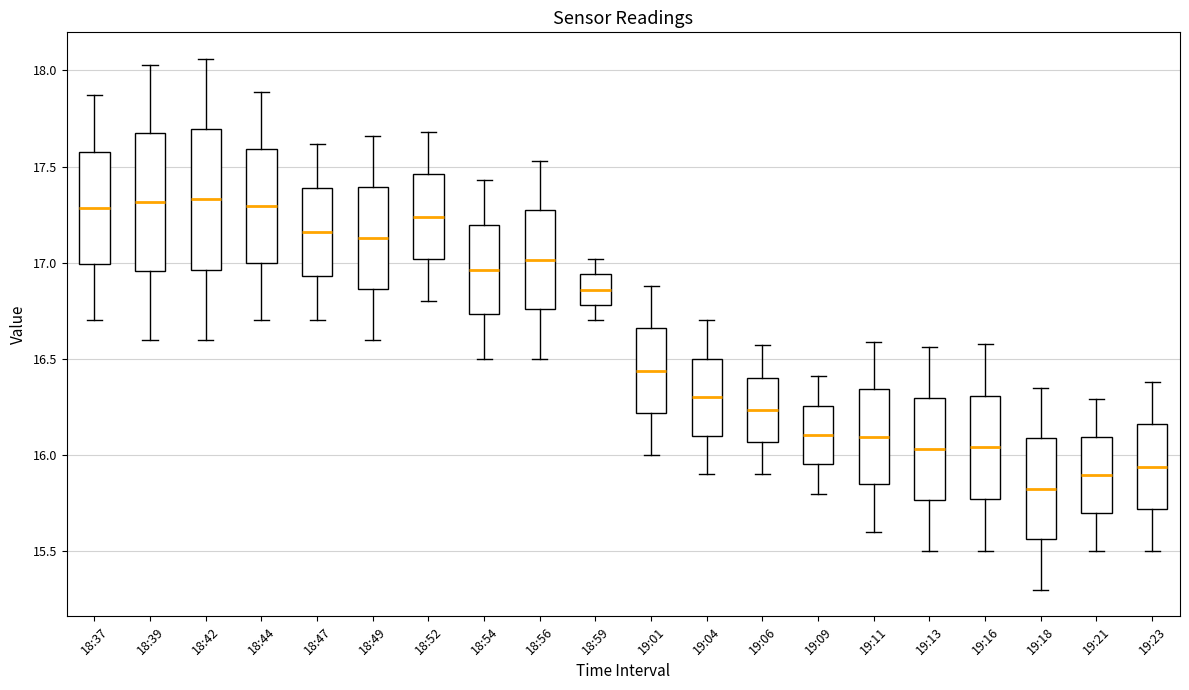

Reading left to right, transcribe this box plot: for each box, give where its median line is, the range the box spans, and where its two whiskers end, as read against the y-axis. The values are not printed on the chart, so give them approximately, as read against the axis.

18:37: median 17.30, box 17.00 to 17.60, whiskers 16.70 to 17.85
18:39: median 17.30, box 16.95 to 17.65, whiskers 16.60 to 18.05
18:42: median 17.35, box 16.95 to 17.70, whiskers 16.60 to 18.05
18:44: median 17.30, box 17.00 to 17.60, whiskers 16.70 to 17.90
18:47: median 17.15, box 16.95 to 17.40, whiskers 16.70 to 17.60
18:49: median 17.15, box 16.85 to 17.40, whiskers 16.60 to 17.65
18:52: median 17.25, box 17.00 to 17.45, whiskers 16.80 to 17.70
18:54: median 16.95, box 16.75 to 17.20, whiskers 16.50 to 17.45
18:56: median 17.00, box 16.75 to 17.25, whiskers 16.50 to 17.55
18:59: median 16.85, box 16.80 to 16.95, whiskers 16.70 to 17.00
19:01: median 16.45, box 16.20 to 16.65, whiskers 16.00 to 16.90
19:04: median 16.30, box 16.10 to 16.50, whiskers 15.90 to 16.70
19:06: median 16.25, box 16.05 to 16.40, whiskers 15.90 to 16.55
19:09: median 16.10, box 15.95 to 16.25, whiskers 15.80 to 16.40
19:11: median 16.10, box 15.85 to 16.35, whiskers 15.60 to 16.60
19:13: median 16.05, box 15.75 to 16.30, whiskers 15.50 to 16.55
19:16: median 16.05, box 15.75 to 16.30, whiskers 15.50 to 16.60
19:18: median 15.85, box 15.55 to 16.10, whiskers 15.30 to 16.35
19:21: median 15.90, box 15.70 to 16.10, whiskers 15.50 to 16.30
19:23: median 15.95, box 15.70 to 16.15, whiskers 15.50 to 16.40